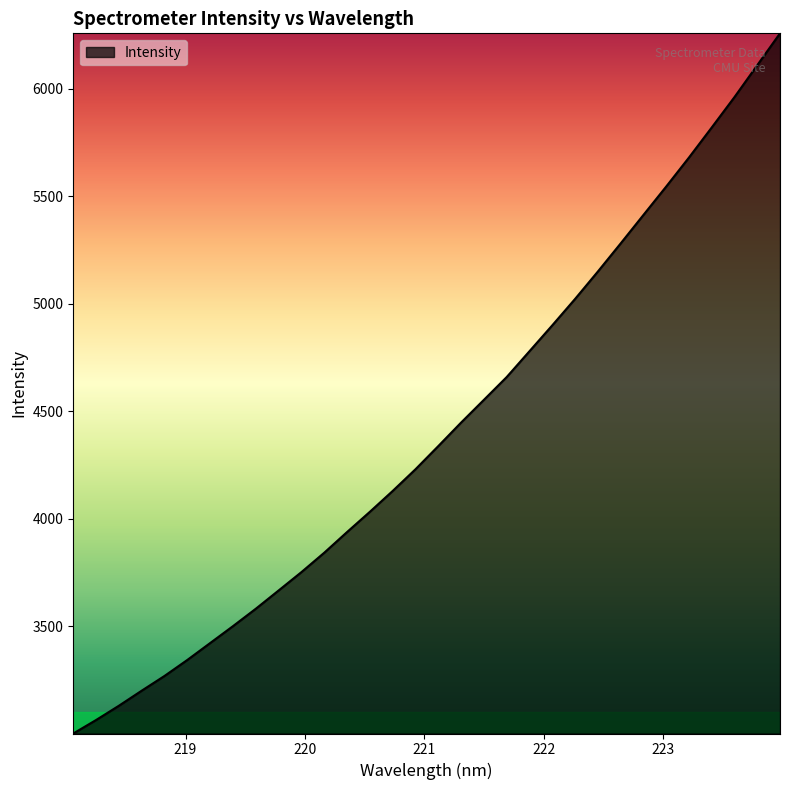

What is the greatest value displayed?

6257.2